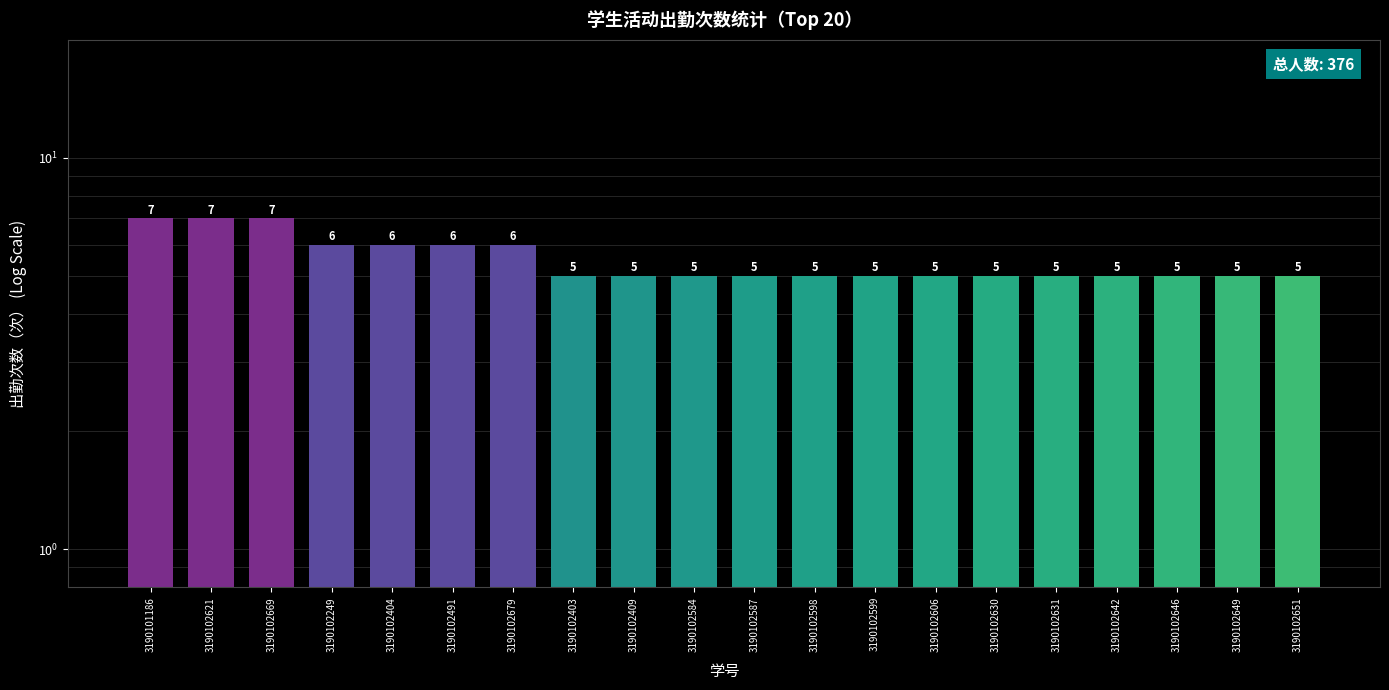

What is the sum of all values?

110